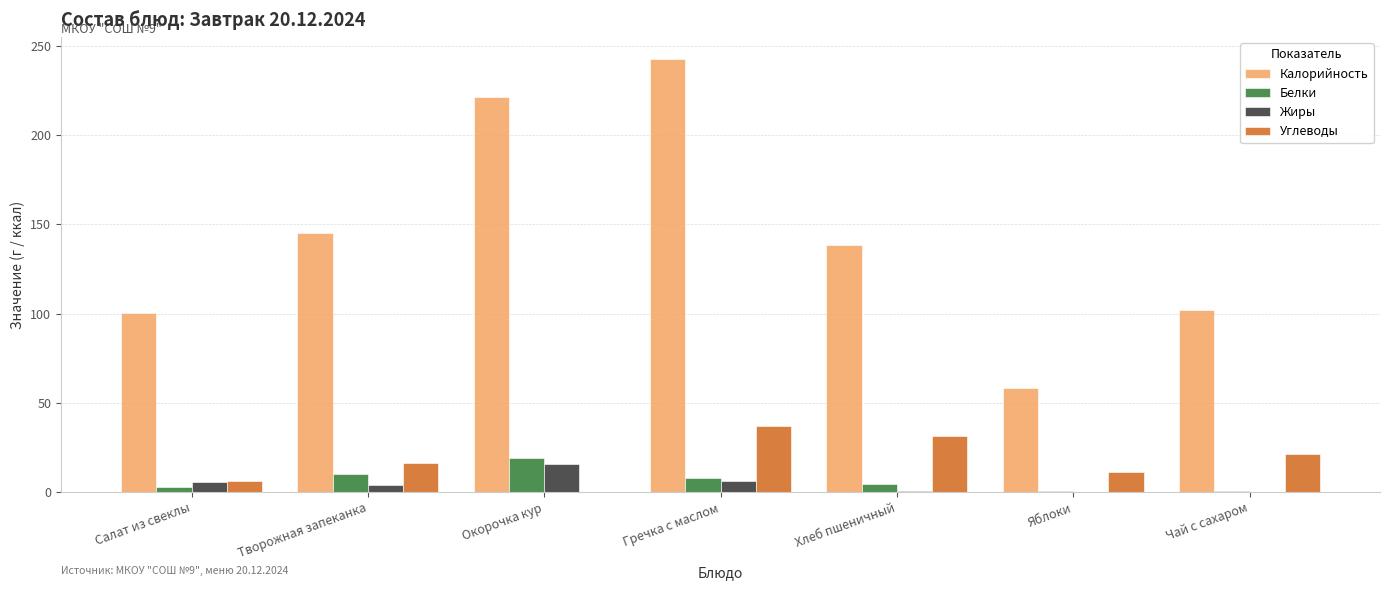

Which label corresponds to the largest value in the chart?

Гречка с маслом